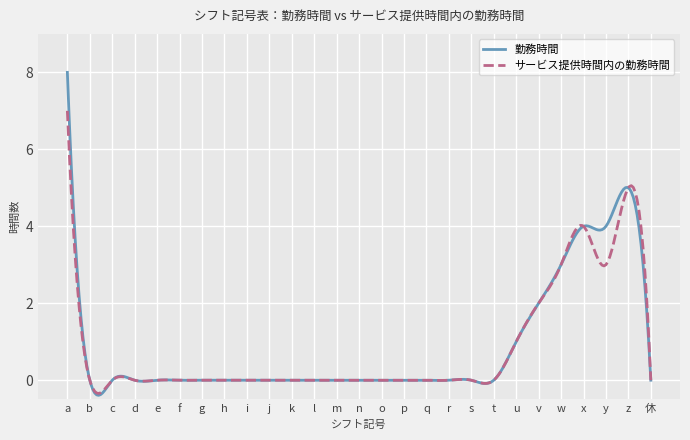

How many lines are shown in the chart?

2